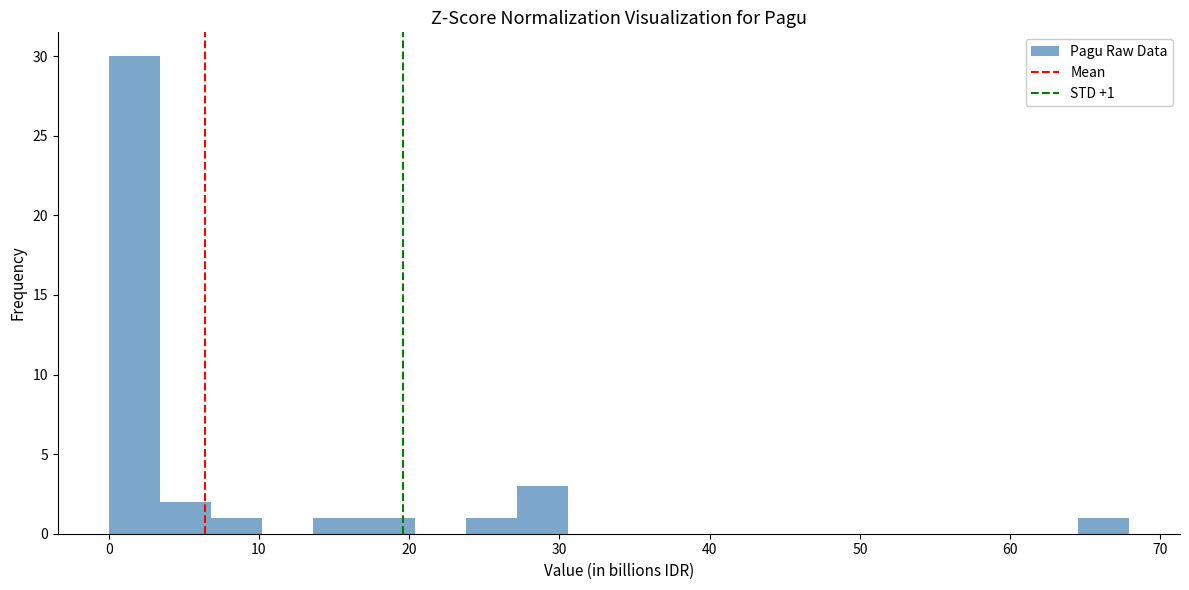

Around what value on the x-axis is the tallest bar? Give the approximate position of its centre, as read against the axis.

2